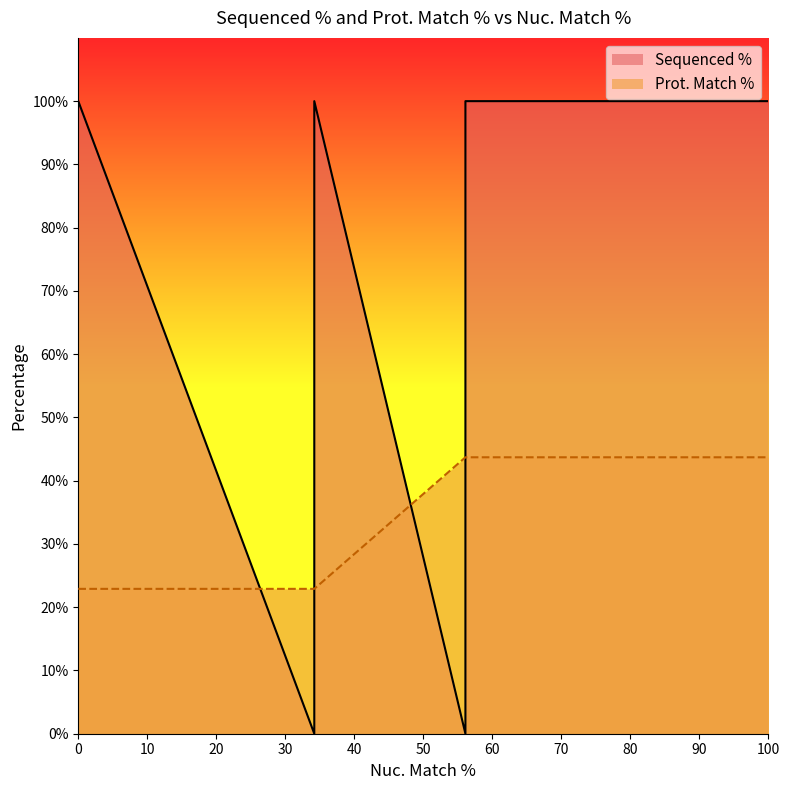

Which series has the widest spread of values?

Sequenced %